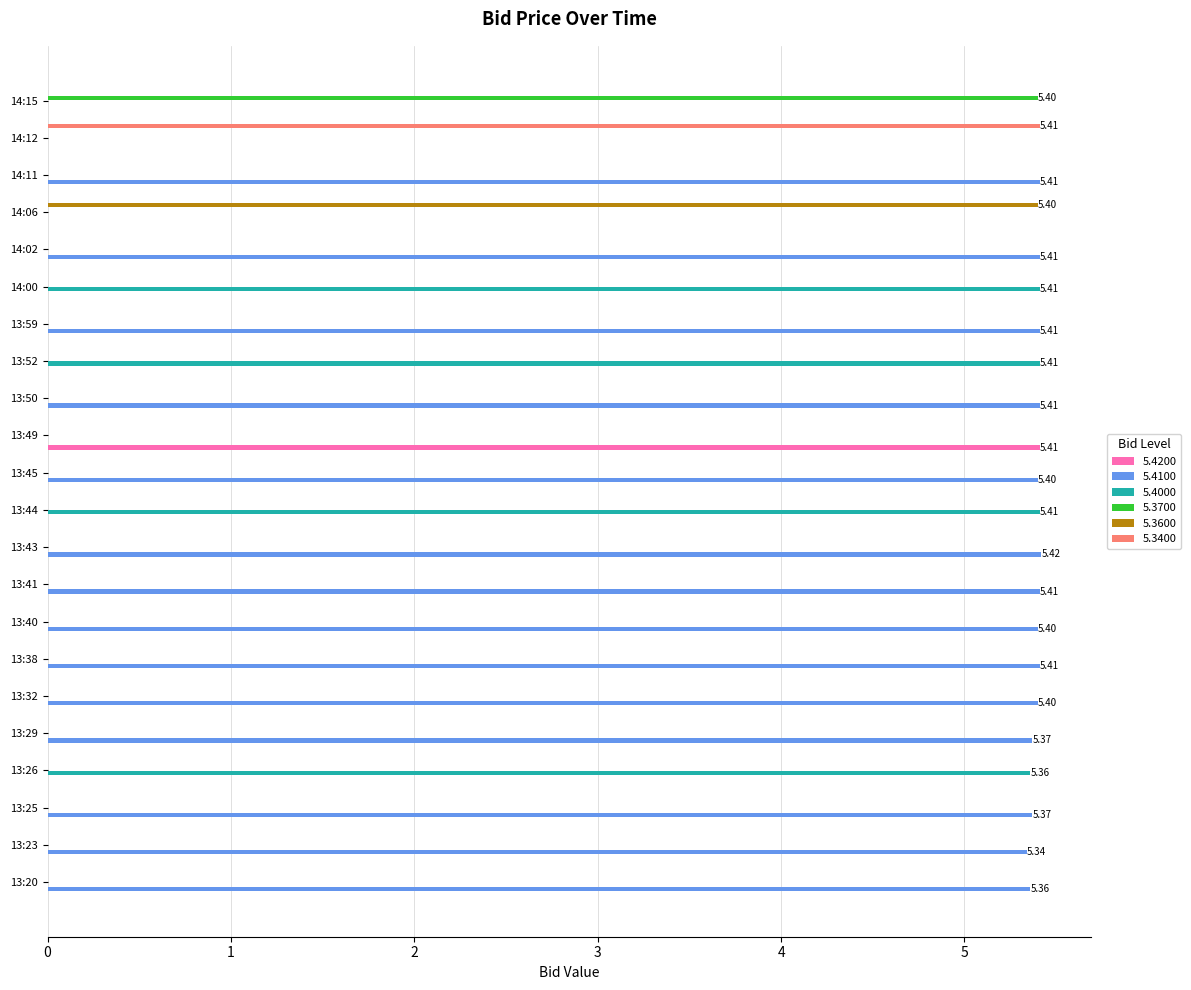

What is the sum of all 5.3600 values?

5.4